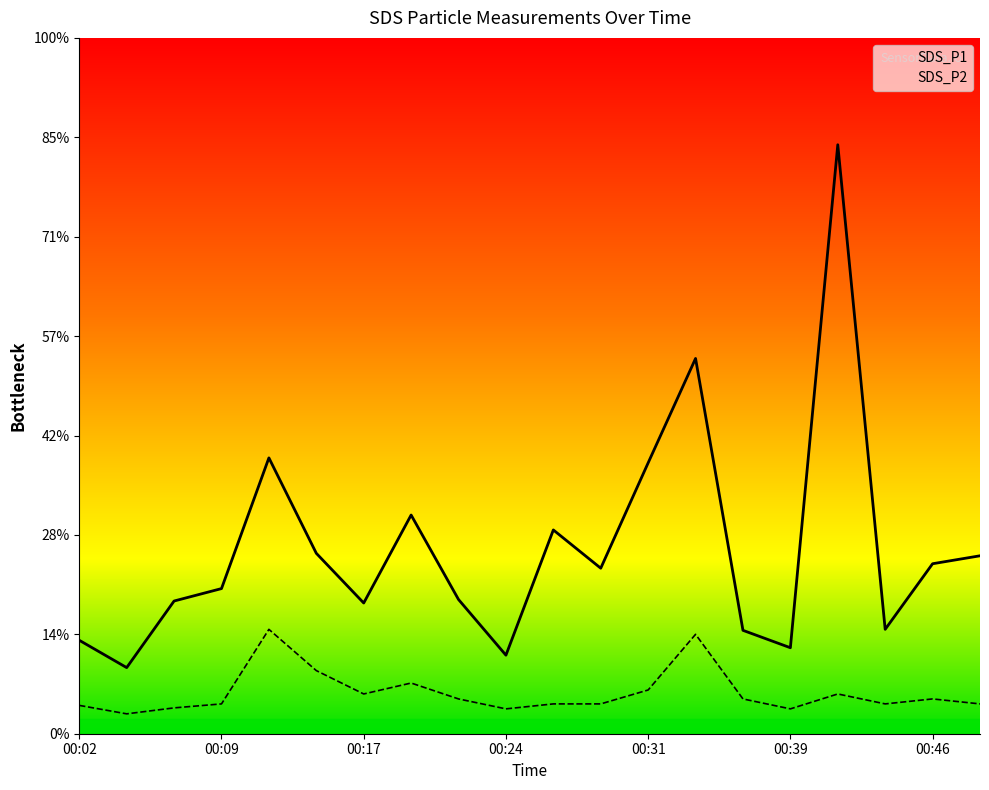

Between 00:04 and 00:19, which series saw the biggest shift?

SDS_P1